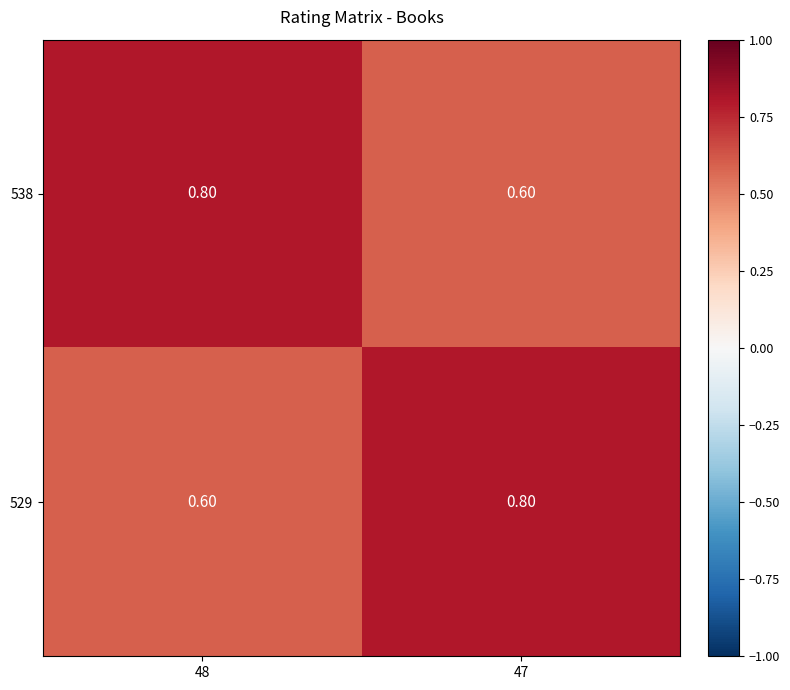

What is the average value of the 529 series?

0.7